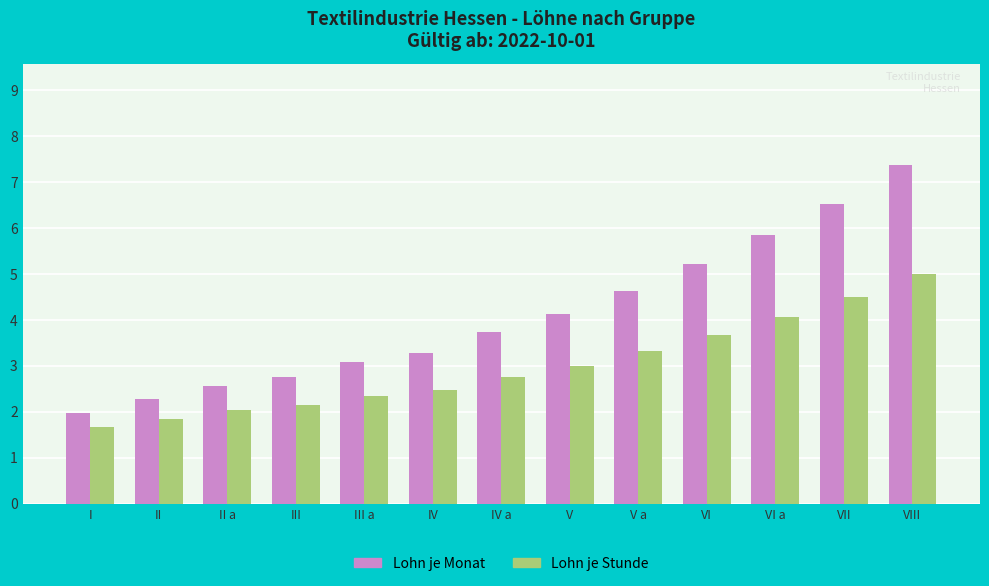

Which series changed the most between I and III?

Lohn je Monat